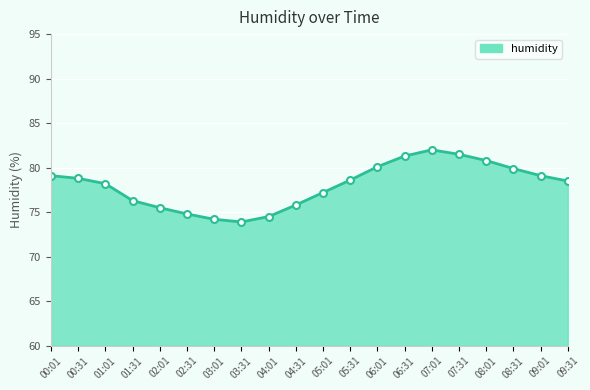

What is the ratio of the value at 03:01 to the value at 00:31?

0.9